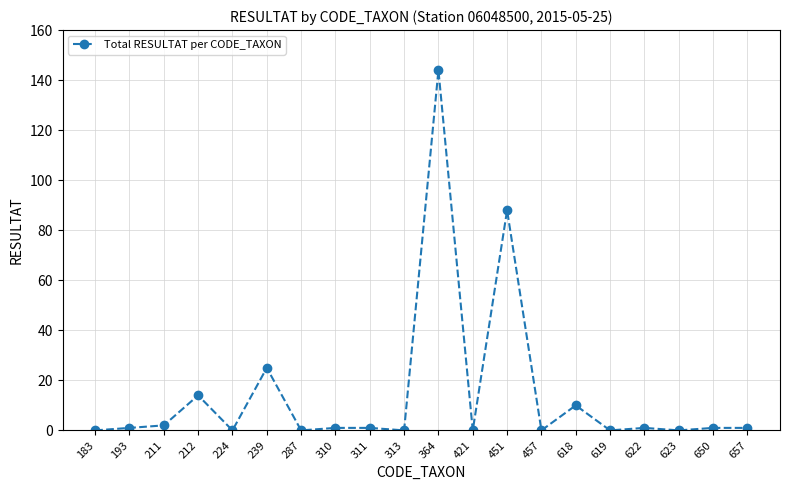

Reading right to left, list all the values displayed in this chart.

657=1	650=1	623=0	622=1	619=0	618=10	457=0	451=88	421=0	364=144	313=0	311=1	310=1	287=0	239=25	224=0	212=14	211=2	193=1	183=0